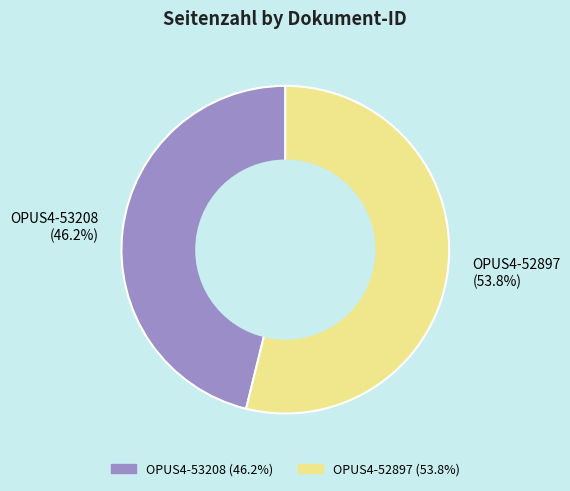

The OPUS4-53208 slice represents 46% of the pie. True or false?

True